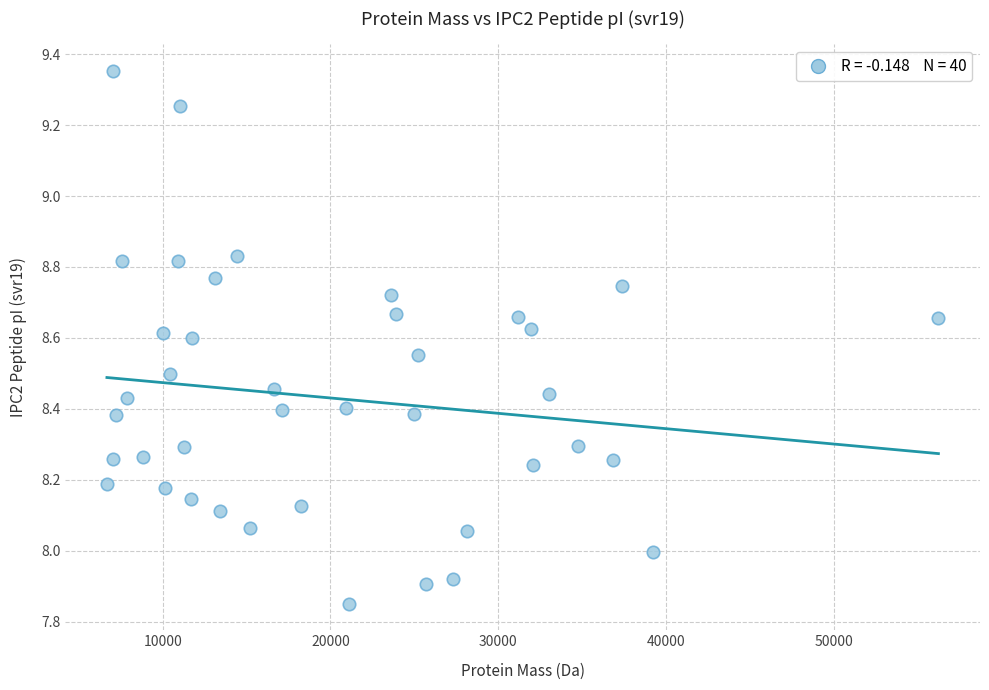

What is the range of X values (max minus min)?

49588.7